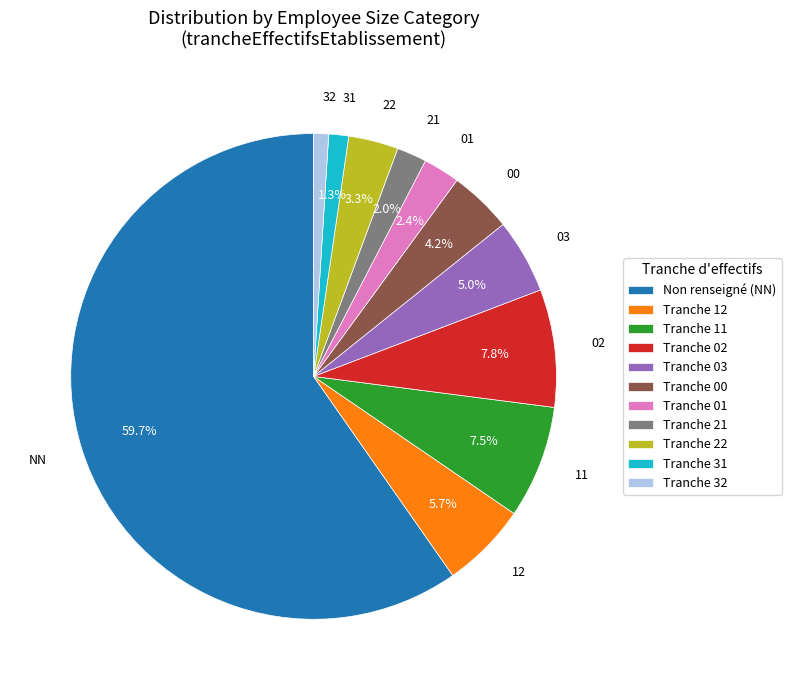

Which slice is the largest?

NN